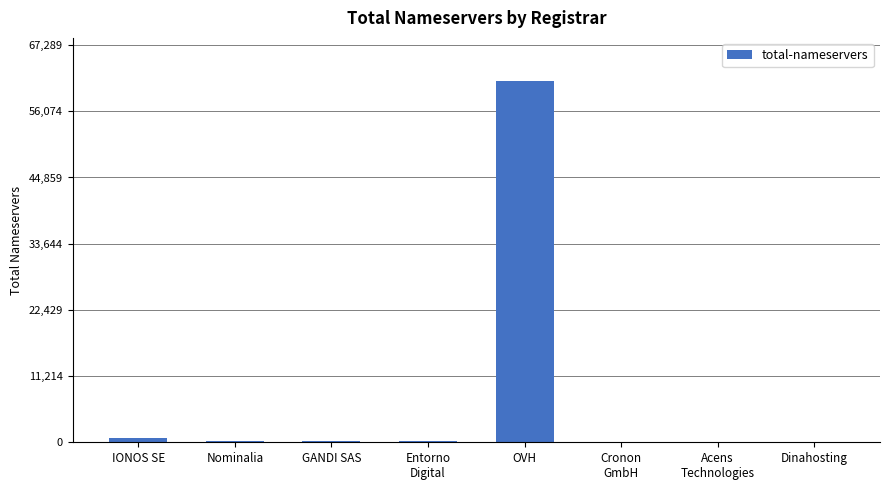

At which label is the value closest to 30606?

IONOS SE